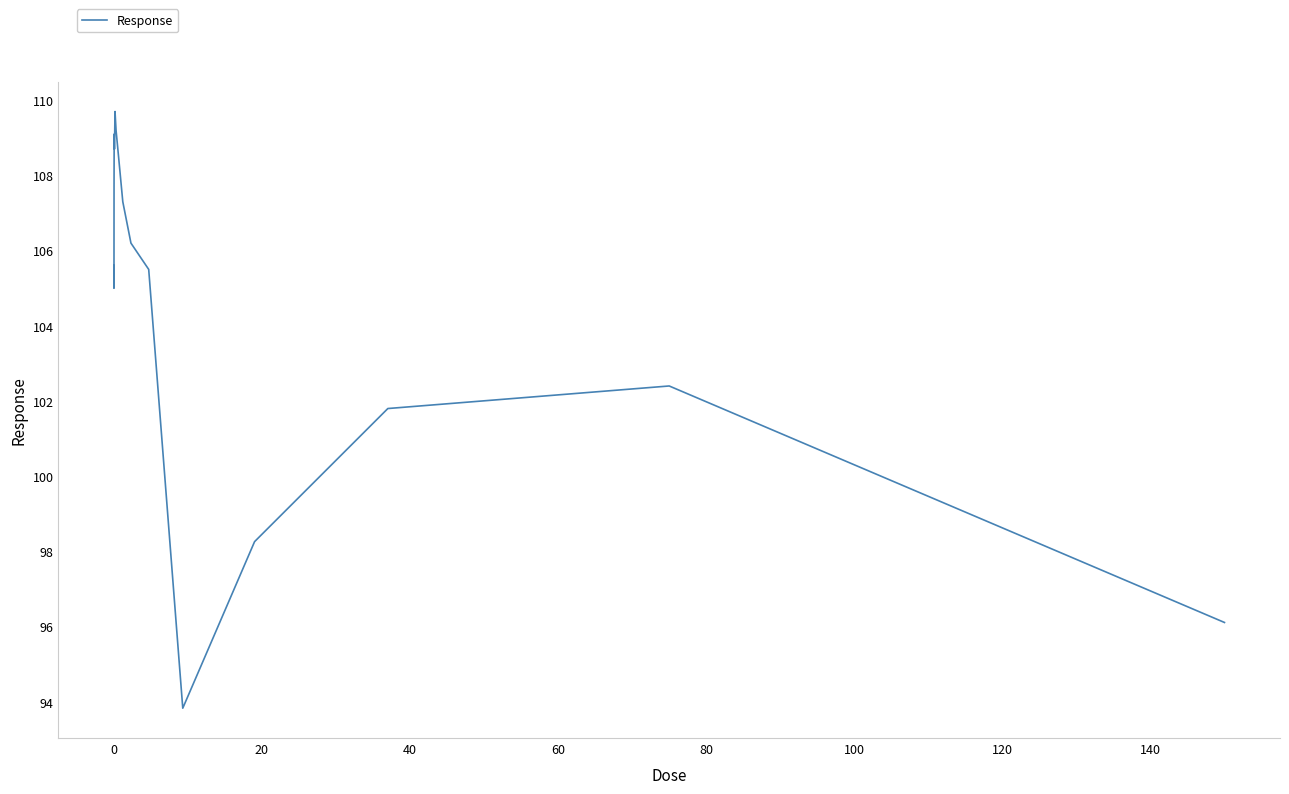

What is the greatest value displayed?

109.7